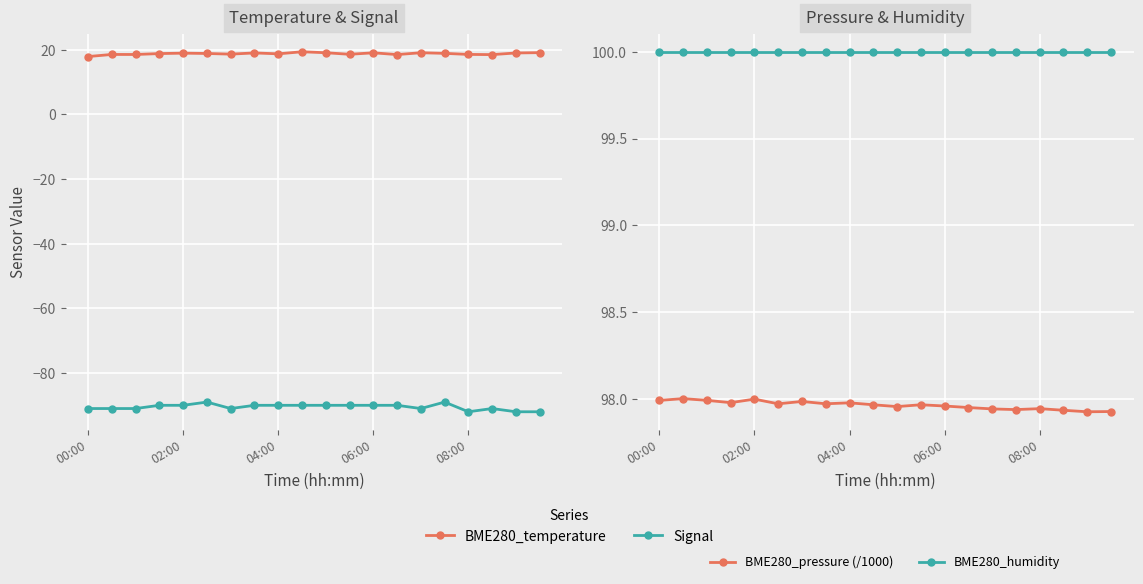

True or false: BME280_pressure (/1000) has more than 1 points higher than both neighbors.

True